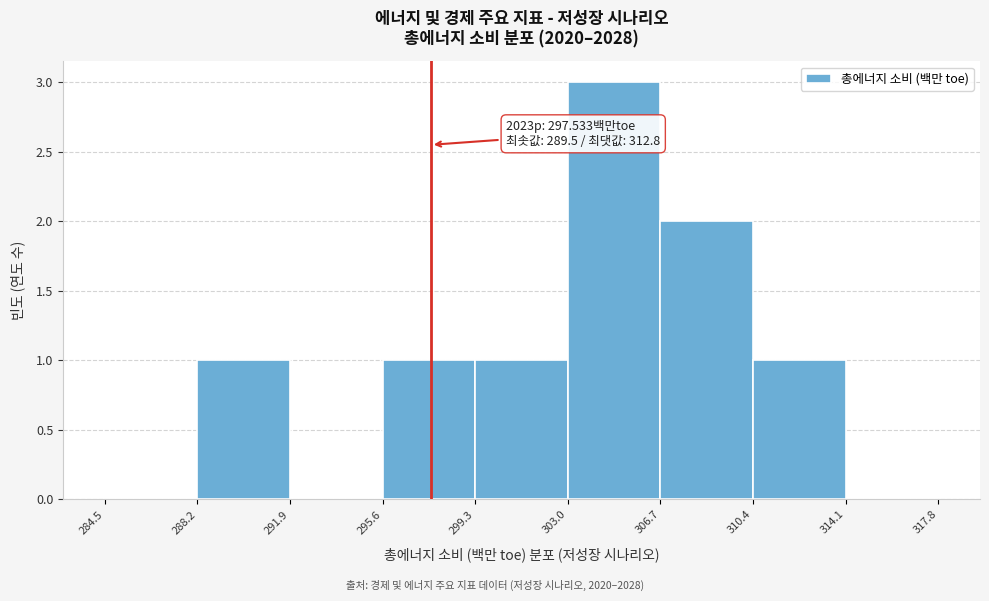

Over which range of the x-axis is the bar tallest?

303.0 to 306.7